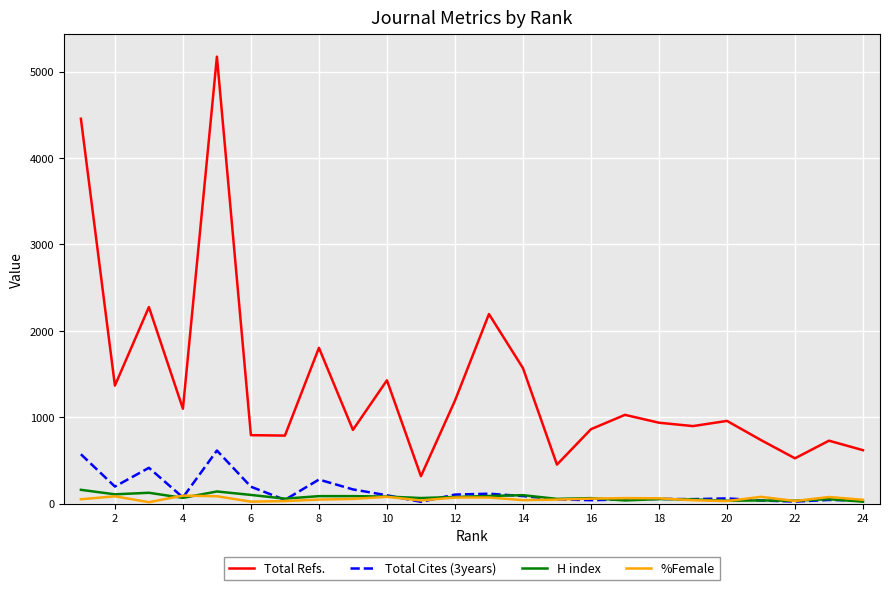

Which series has the widest spread of values?

Total Refs.